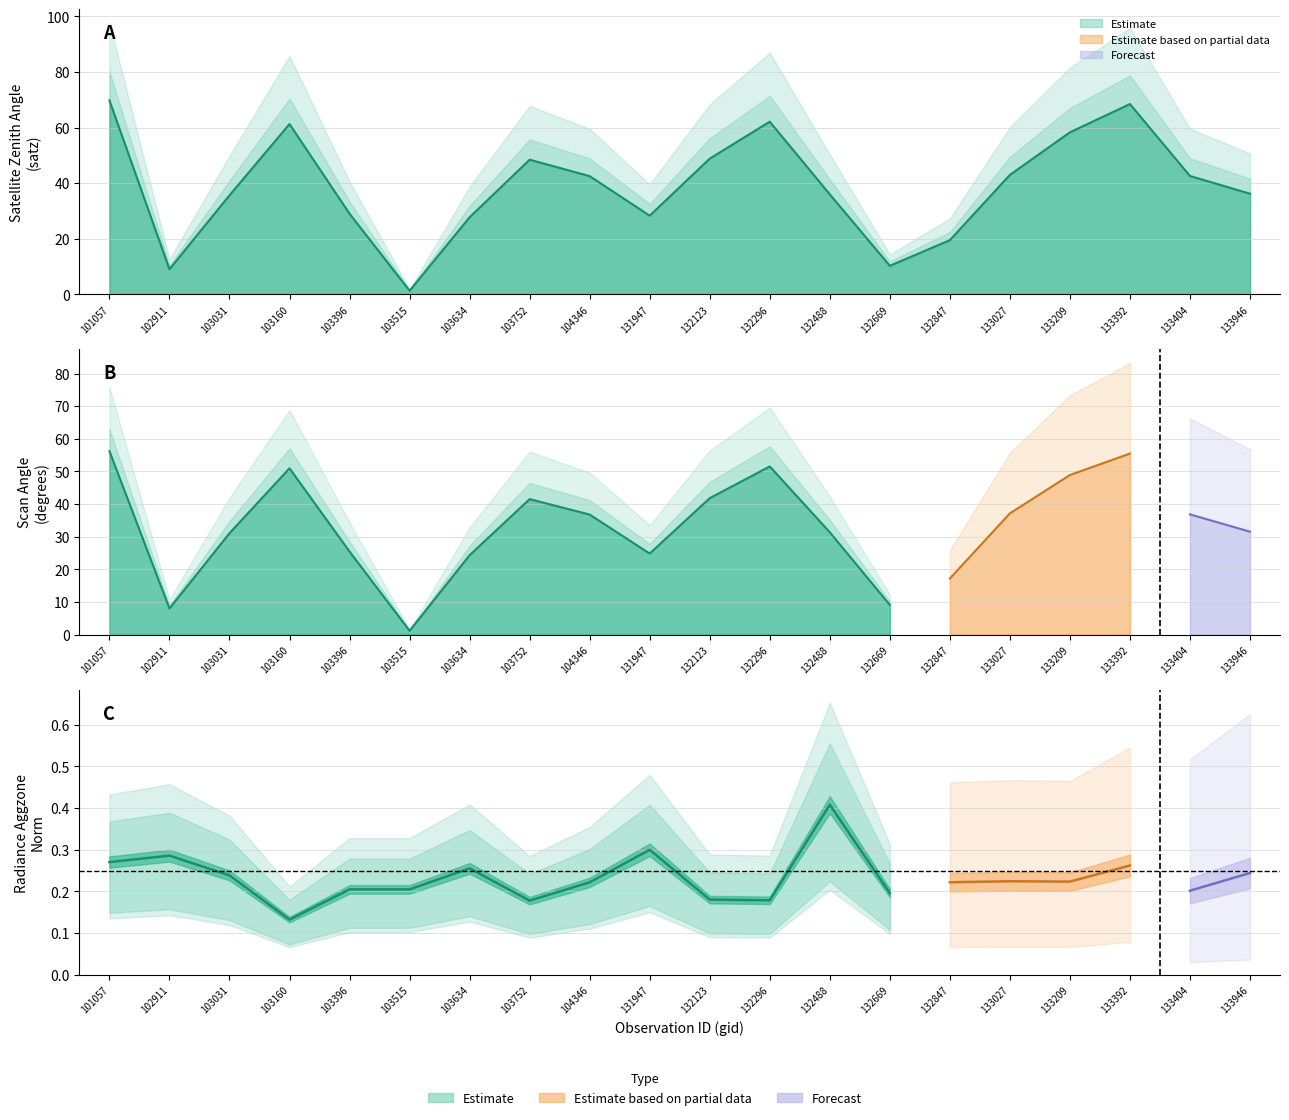

Count the number of categories in the chart.

20